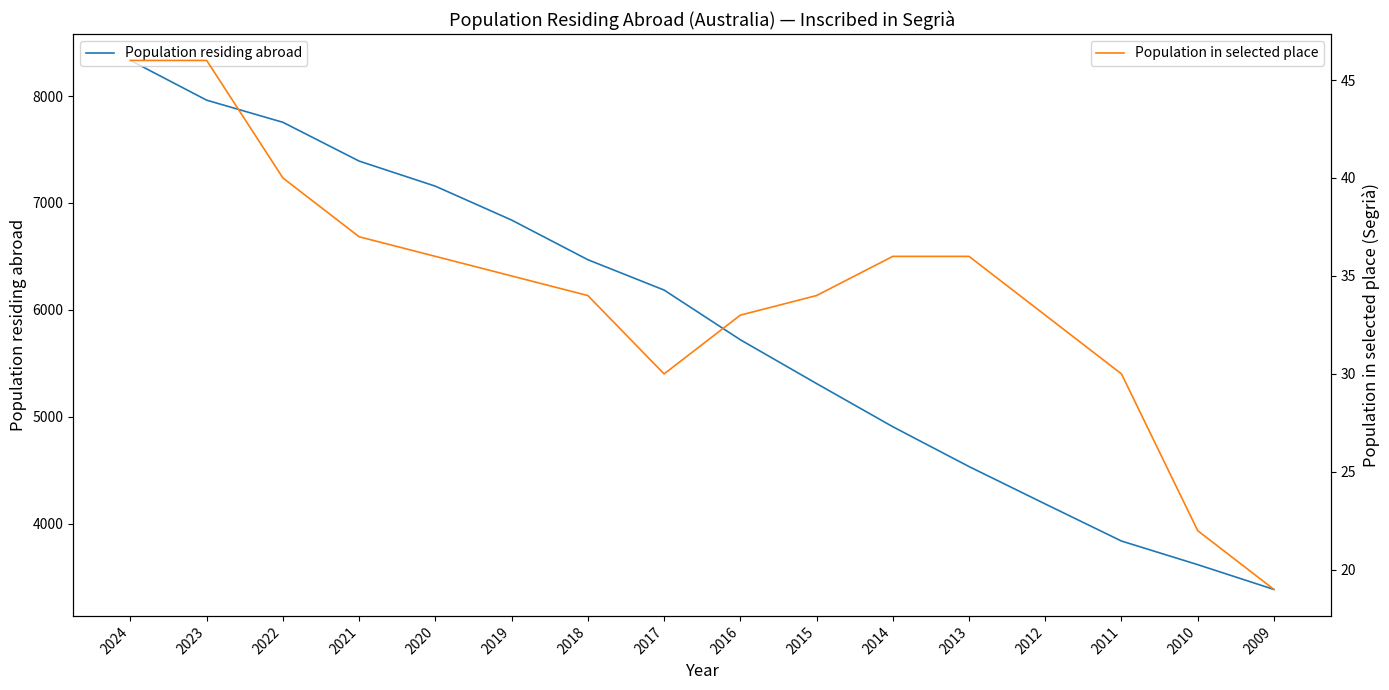

True or false: Population residing abroad and Population in selected place cross at least once.

False